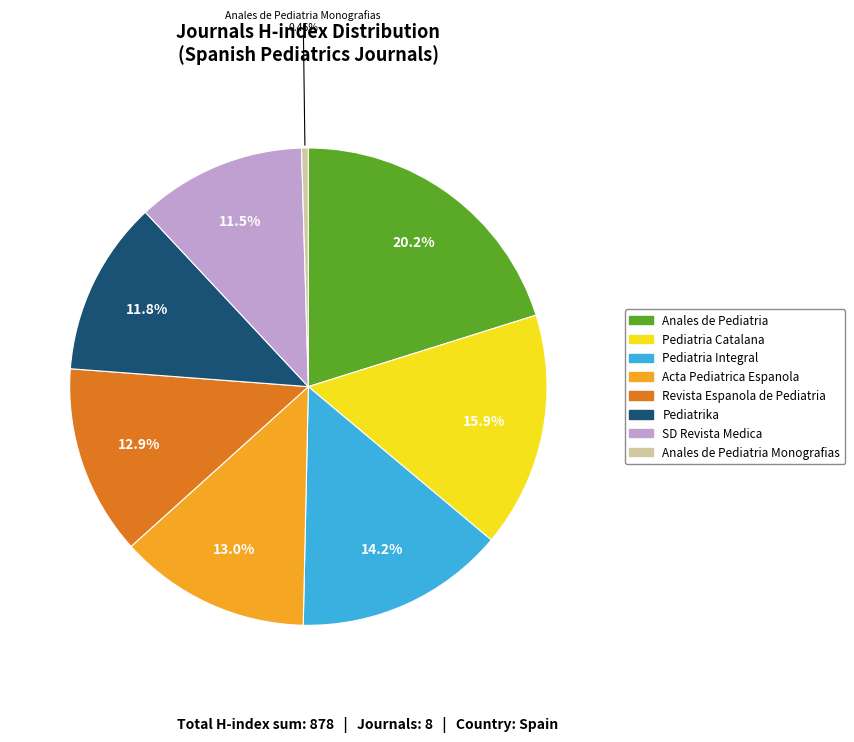

How many slices are in this pie chart?

8